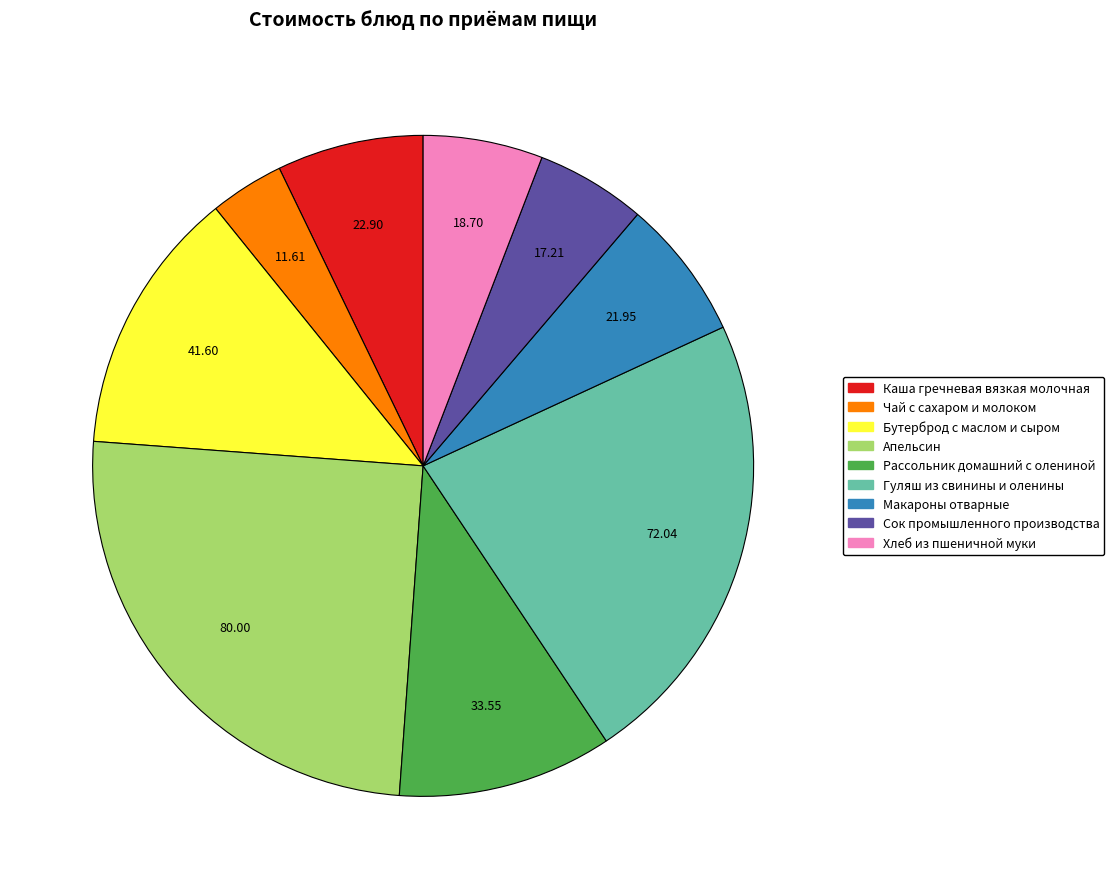

Approximately how many times larger is the value at Макароны отварные compared to Хлеб из пшеничной муки?

1.2